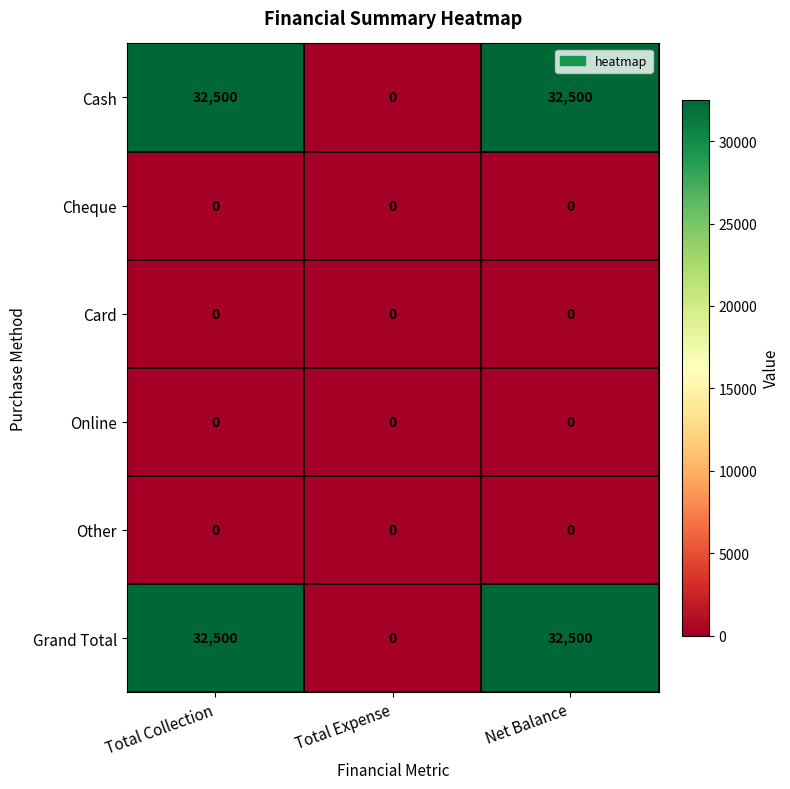

Reading right to left, list all the values displayed in this chart.

Cash: 32500	0	32500
Cheque: 0	0	0
Card: 0	0	0
Online: 0	0	0
Other: 0	0	0
Grand Total: 32500	0	32500